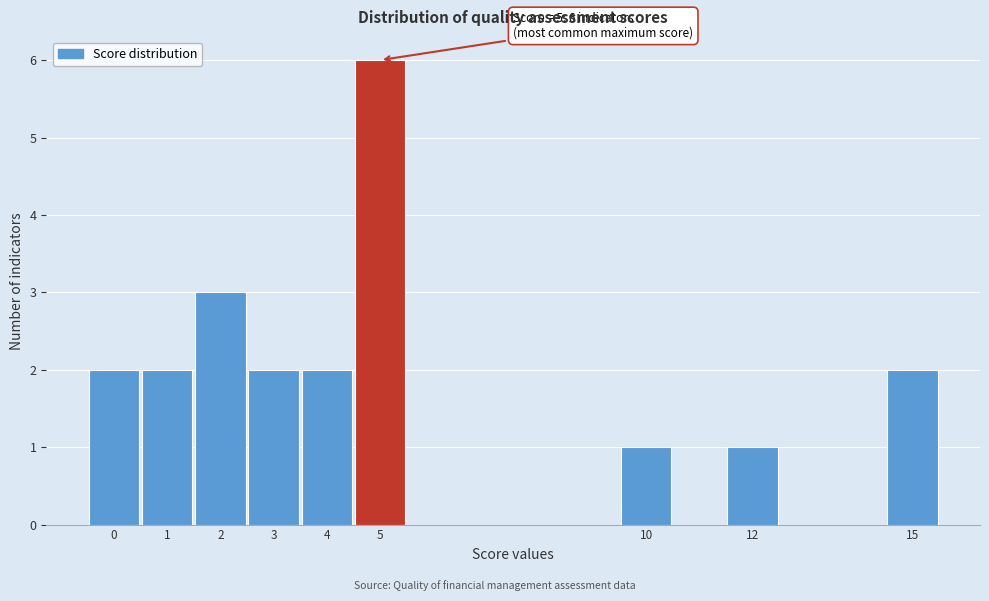

Which range on the x-axis has the tallest bar?

4.5 to 5.5